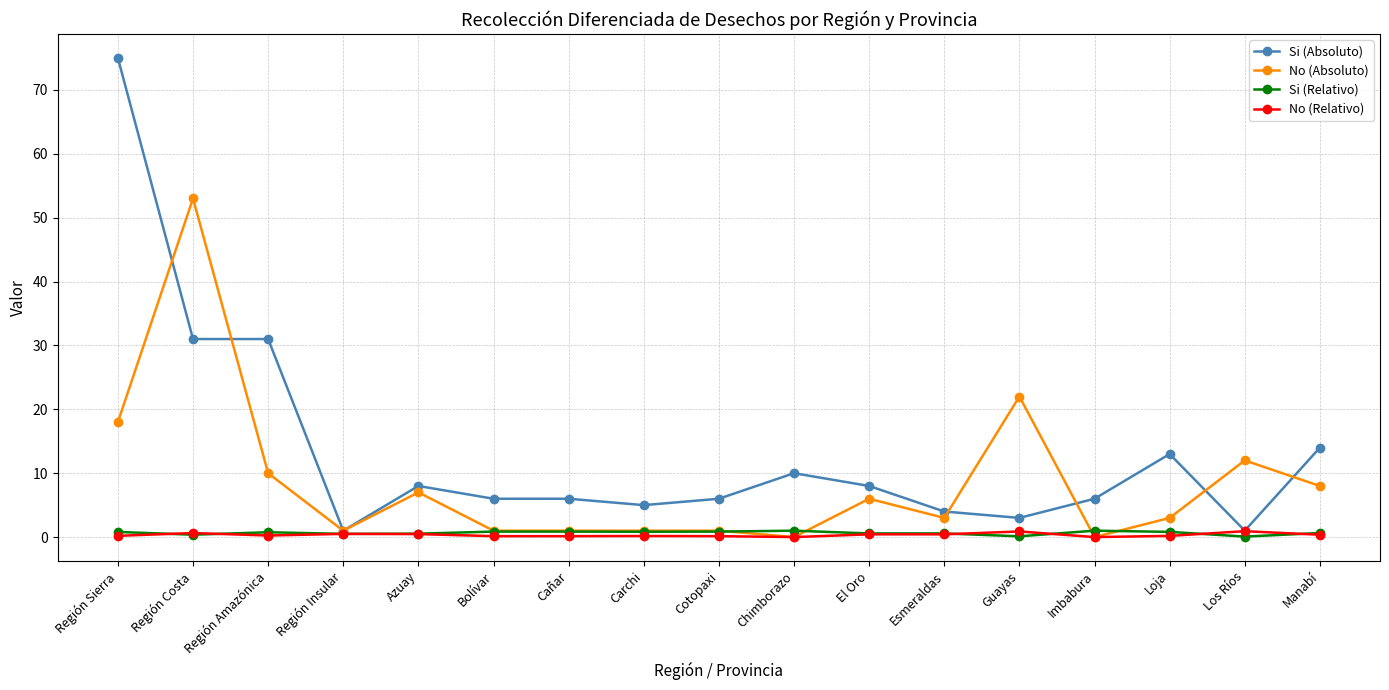

What position from the right is Esmeraldas?

6